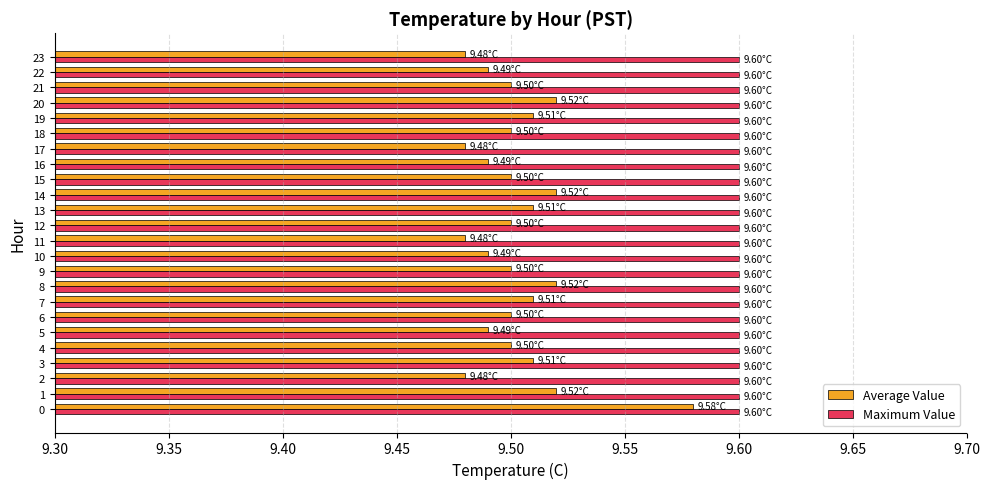

At 1, list the series in order from smallest to largest.

Average Value, Maximum Value